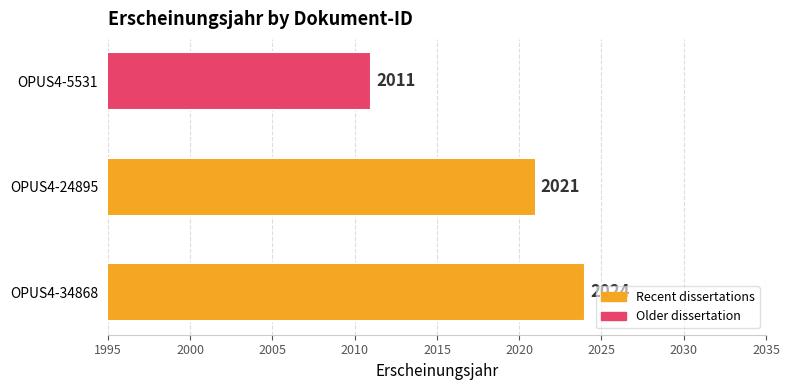

Reading bottom to top, what are all the values shown in this chart?

2024	2021	2011